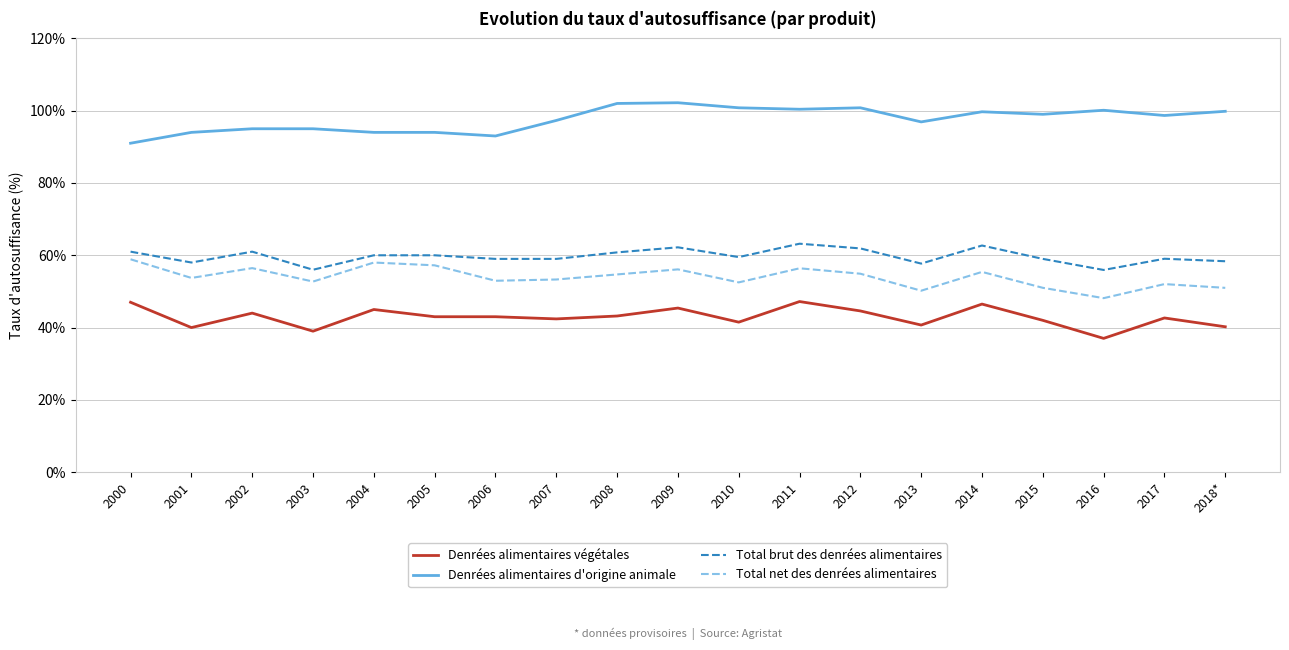

What position from the right is 2016?

3